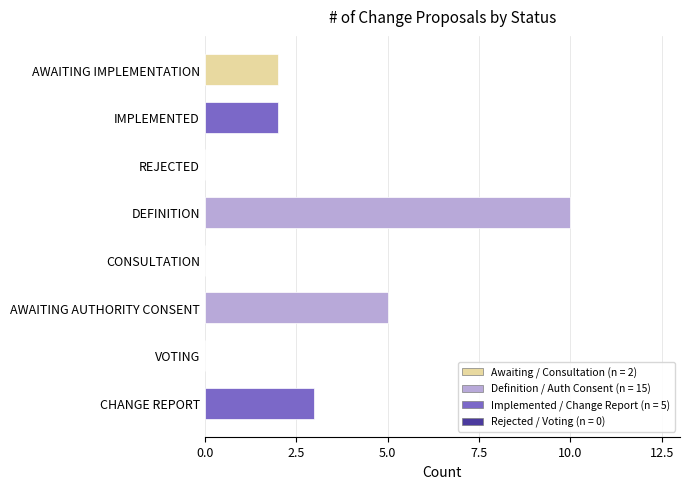

What is the sum of all values?

22